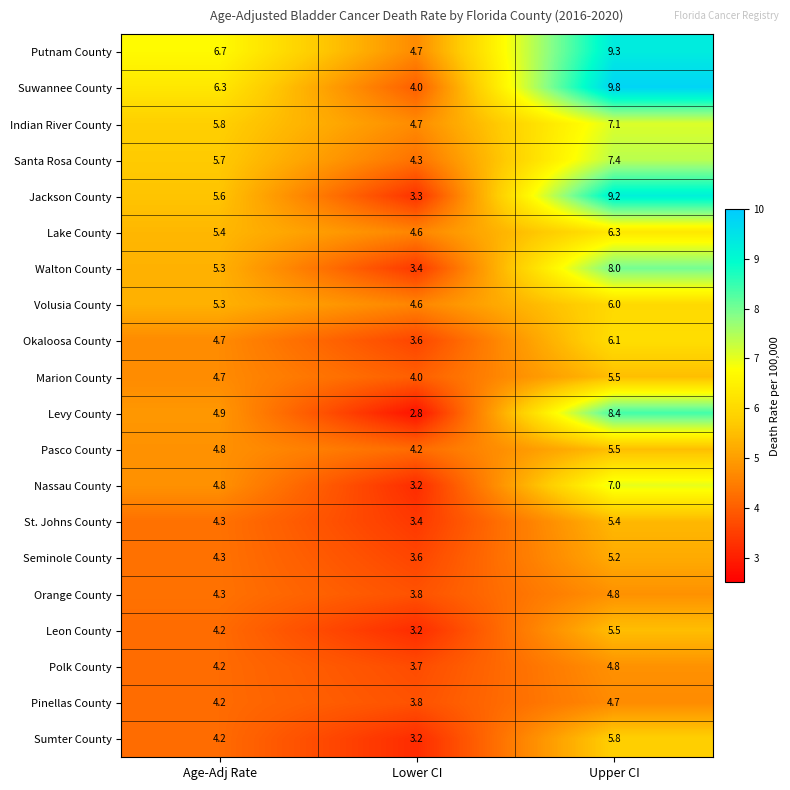

At which label is Walton County closest to 5?

Age-Adj Rate